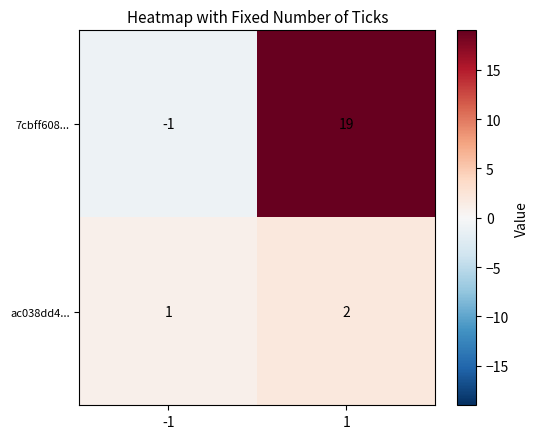

List the labels in order of ac038dd4... value, largest first.

1, -1